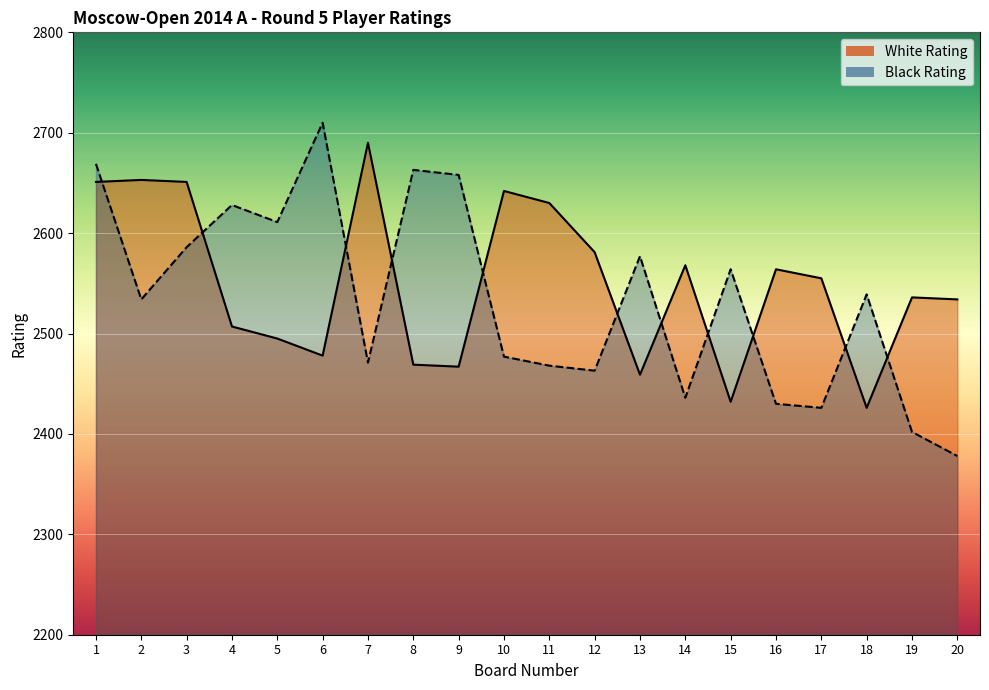

True or false: White Rating and Black Rating intersect in this chart.

True